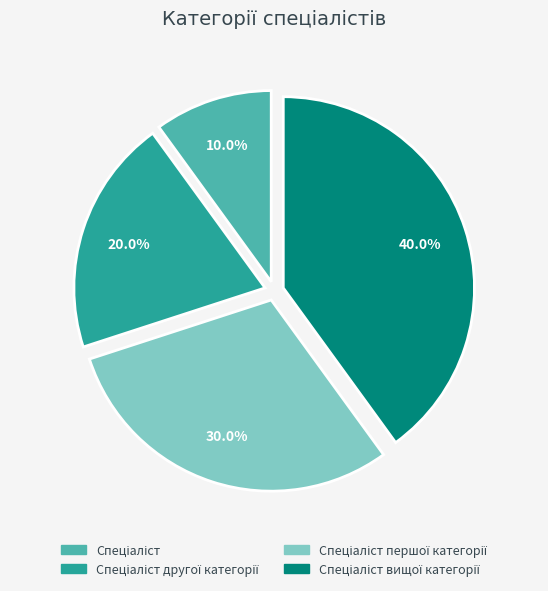

Does any single category account for the majority?

No